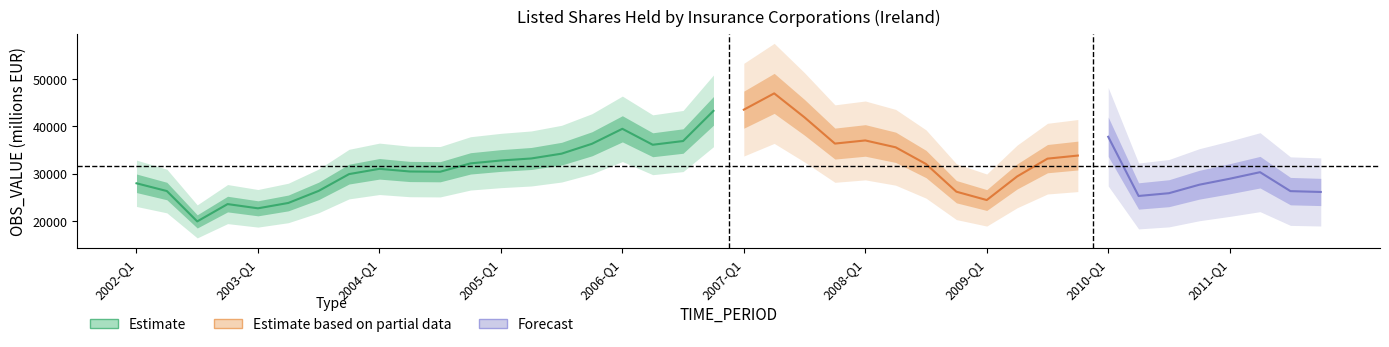

Reading left to right, extract all data points from this chart.

2002-Q1=27953	2002-Q2=26316	2002-Q3=19907	2002-Q4=23563	2003-Q1=22670	2003-Q2=23802	2003-Q3=26350	2003-Q4=29893	2004-Q1=31006	2004-Q2=30444	2004-Q3=30391	2004-Q4=32155	2005-Q1=32762	2005-Q2=33190	2005-Q3=34207	2005-Q4=36292	2006-Q1=39451	2006-Q2=36086	2006-Q3=36873	2006-Q4=43241	2007-Q1=43492	2007-Q2=46931	2007-Q3=41860	2007-Q4=36334	2008-Q1=36996	2008-Q2=35548	2008-Q3=32022	2008-Q4=26179	2009-Q1=24415	2009-Q2=29397	2009-Q3=33155	2009-Q4=33805	2010-Q1=37769	2010-Q2=25275	2010-Q3=25861	2010-Q4=27652	2011-Q1=28914	2011-Q2=30296	2011-Q3=26298	2011-Q4=26119